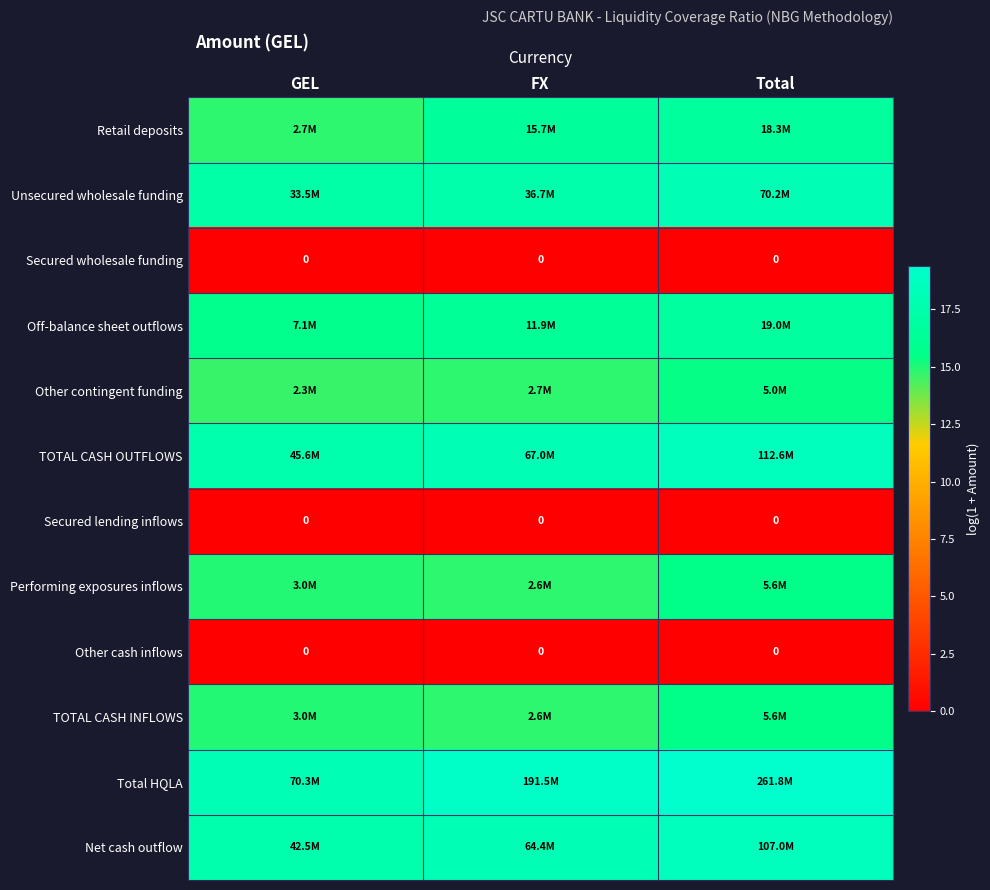

What is the difference between the maximum and minimum values in the TOTAL CASH INFLOWS series?

0.8